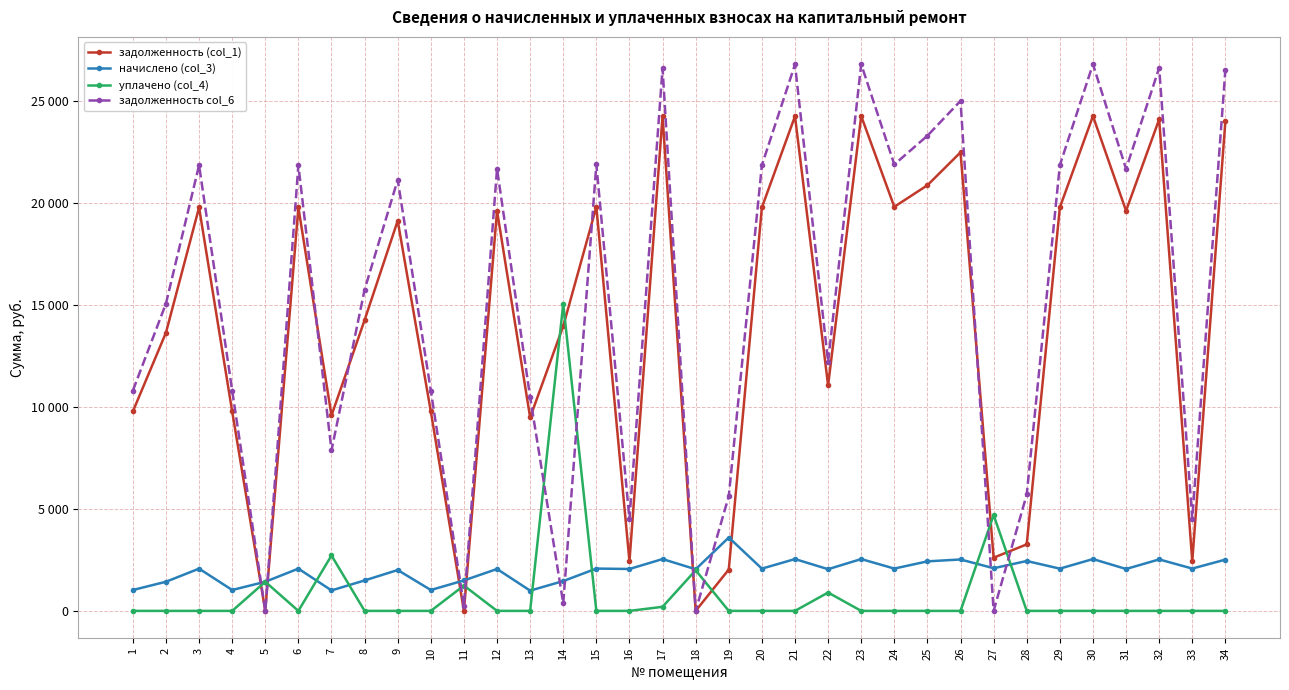

At which label does уплачено (col_4) reach its minimum?

1